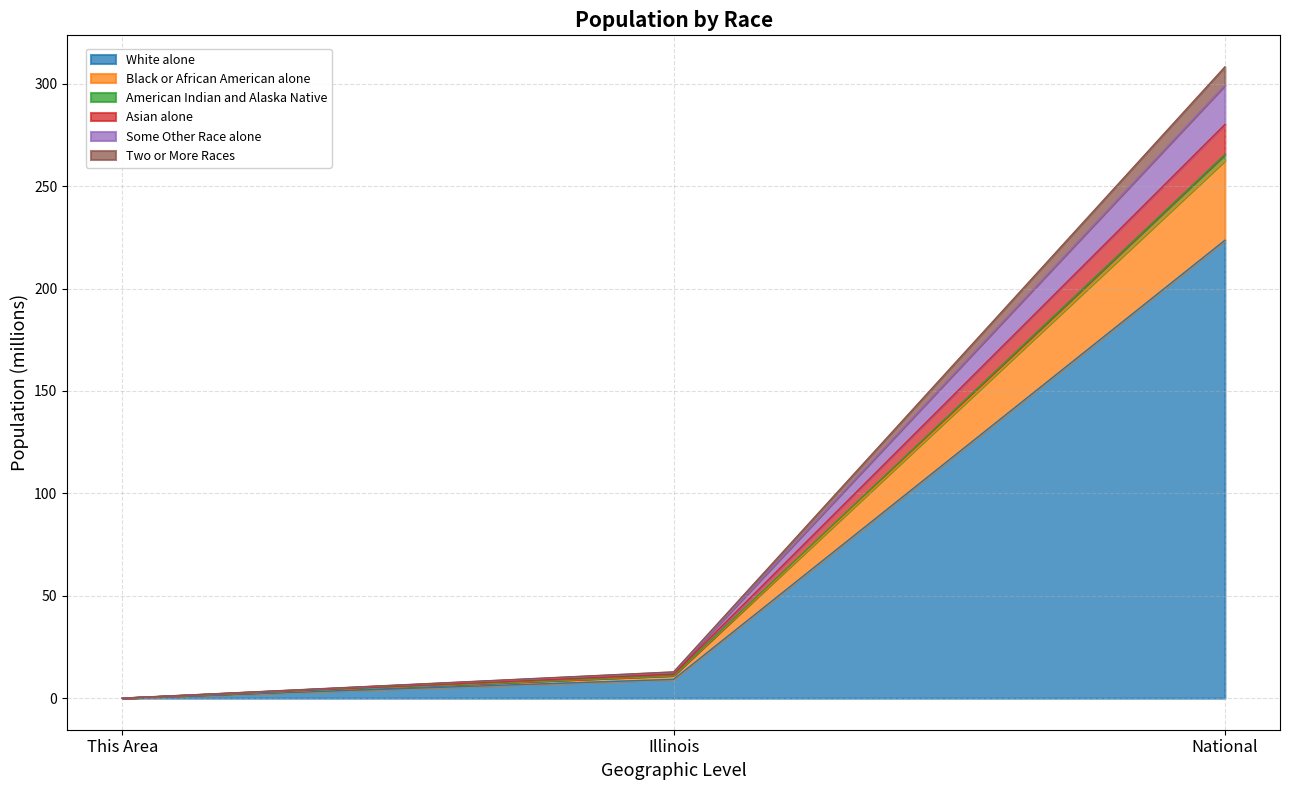

What position from the right is This Area?

3